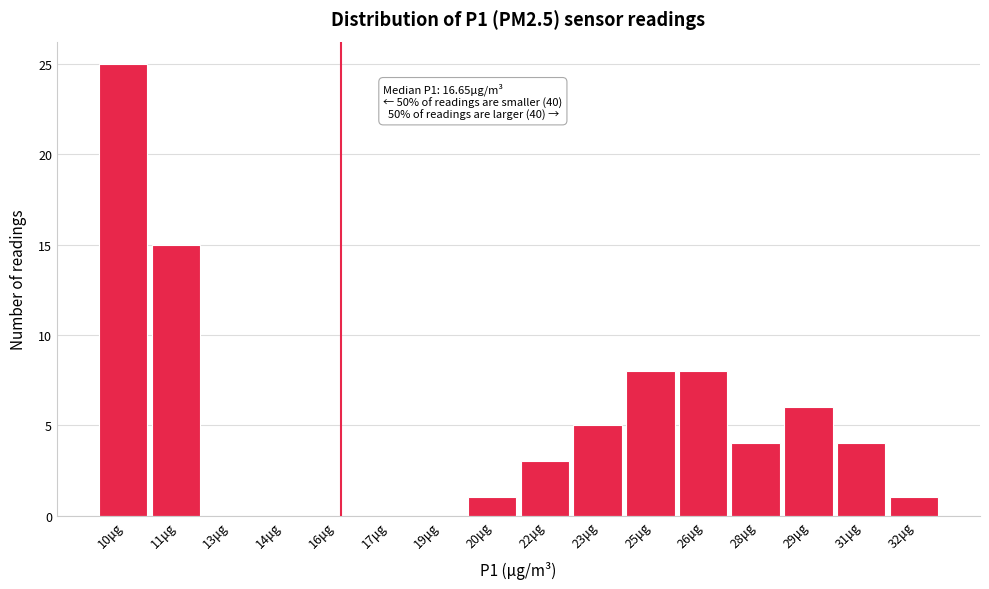

Reading left to right, list all the values displayed in this chart.

10μg=25	11μg=15	13μg=0	14μg=0	16μg=0	17μg=0	19μg=0	20μg=1	22μg=3	23μg=5	25μg=8	26μg=8	28μg=4	29μg=6	31μg=4	32μg=1